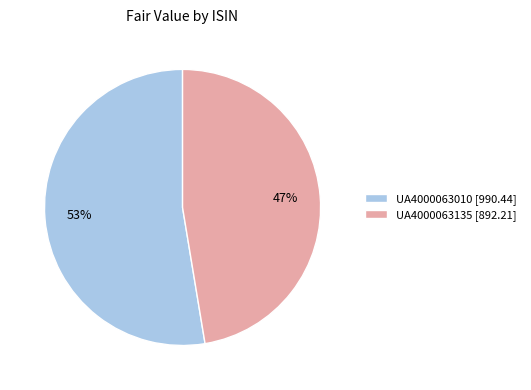

What percentage is the UA4000063010 slice, to the nearest percent?

53%